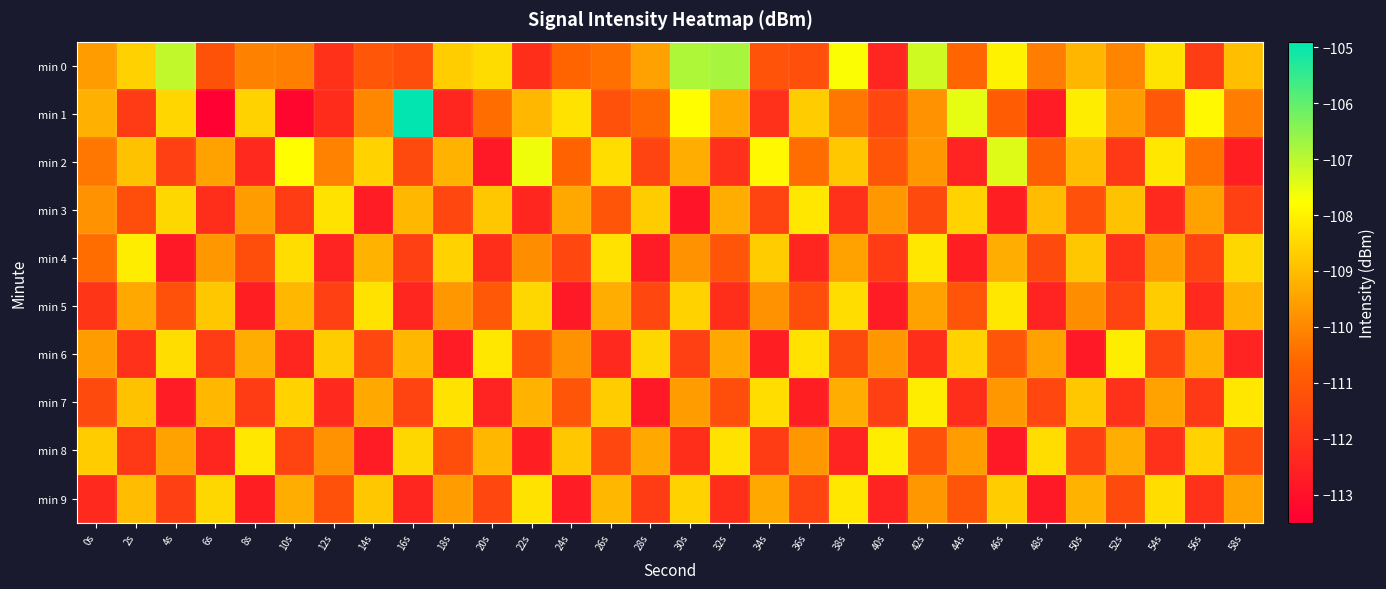

Reading left to right, extract all data points from this chart.

min 0: 0s=-109.6	2s=-108.6	4s=-107.1	6s=-111.2	8s=-110.1	10s=-110.1	12s=-112.1	14s=-111.1	16s=-111.3	18s=-108.7	20s=-108.4	22s=-112.2	24s=-110.7	26s=-110.4	28s=-109.5	30s=-106.9	32s=-106.8	34s=-111.1	36s=-111.2	38s=-107.7	40s=-112.4	42s=-107.2	44s=-110.6	46s=-108.0	48s=-110.2	50s=-109.1	52s=-110.0	54s=-108.3	56s=-111.8	58s=-109.0
min 1: 0s=-109.2	2s=-111.8	4s=-108.5	6s=-113.5	8s=-108.6	10s=-113.3	12s=-112.2	14s=-110.0	16s=-104.9	18s=-112.4	20s=-110.5	22s=-109.1	24s=-108.3	26s=-111.2	28s=-110.6	30s=-107.8	32s=-109.4	34s=-112.1	36s=-108.7	38s=-110.3	40s=-111.5	42s=-109.8	44s=-107.5	46s=-110.9	48s=-112.7	50s=-108.1	52s=-109.6	54s=-111.0	56s=-107.9	58s=-110.2
min 2: 0s=-110.3	2s=-108.9	4s=-111.7	6s=-109.5	8s=-112.3	10s=-107.8	12s=-110.1	14s=-108.6	16s=-111.4	18s=-109.2	20s=-112.8	22s=-107.6	24s=-110.7	26s=-108.4	28s=-111.6	30s=-109.3	32s=-112.1	34s=-107.9	36s=-110.5	38s=-108.8	40s=-111.1	42s=-109.7	44s=-112.5	46s=-107.4	48s=-110.8	50s=-109.0	52s=-111.9	54s=-108.2	56s=-110.4	58s=-112.6
min 3: 0s=-109.8	2s=-111.3	4s=-108.5	6s=-112.2	8s=-109.6	10s=-111.8	12s=-108.3	14s=-112.7	16s=-109.1	18s=-111.5	20s=-108.8	22s=-112.4	24s=-109.4	26s=-111.1	28s=-108.7	30s=-112.9	32s=-109.3	34s=-111.6	36s=-108.2	38s=-112.1	40s=-109.7	42s=-111.4	44s=-108.6	46s=-112.6	48s=-109.0	50s=-111.2	52s=-108.9	54s=-112.3	56s=-109.5	58s=-111.7
min 4: 0s=-110.5	2s=-108.1	4s=-112.8	6s=-109.7	8s=-111.3	10s=-108.4	12s=-112.5	14s=-109.2	16s=-111.7	18s=-108.6	20s=-112.2	22s=-109.9	24s=-111.5	26s=-108.3	28s=-112.7	30s=-109.8	32s=-111.1	34s=-108.7	36s=-112.4	38s=-109.5	40s=-111.8	42s=-108.2	44s=-112.6	46s=-109.3	48s=-111.4	50s=-108.8	52s=-112.1	54s=-109.6	56s=-111.6	58s=-108.5
min 5: 0s=-112.0	2s=-109.4	4s=-111.2	6s=-108.8	8s=-112.6	10s=-109.1	12s=-111.7	14s=-108.3	16s=-112.4	18s=-109.7	20s=-111.0	22s=-108.5	24s=-112.8	26s=-109.3	28s=-111.5	30s=-108.6	32s=-112.2	34s=-109.8	36s=-111.3	38s=-108.4	40s=-112.7	42s=-109.5	44s=-111.1	46s=-108.2	48s=-112.5	50s=-109.9	52s=-111.6	54s=-108.7	56s=-112.3	58s=-109.2
min 6: 0s=-109.6	2s=-112.1	4s=-108.4	6s=-111.8	8s=-109.3	10s=-112.4	12s=-108.7	14s=-111.5	16s=-109.1	18s=-112.7	20s=-108.2	22s=-111.2	24s=-109.8	26s=-112.3	28s=-108.5	30s=-111.7	32s=-109.4	34s=-112.6	36s=-108.3	38s=-111.4	40s=-109.7	42s=-112.2	44s=-108.6	46s=-111.1	48s=-109.5	50s=-112.8	52s=-108.1	54s=-111.6	56s=-109.2	58s=-112.5
min 7: 0s=-111.4	2s=-108.9	4s=-112.7	6s=-109.1	8s=-111.8	10s=-108.6	12s=-112.3	14s=-109.4	16s=-111.6	18s=-108.3	20s=-112.5	22s=-109.2	24s=-111.1	26s=-108.7	28s=-112.8	30s=-109.6	32s=-111.3	34s=-108.4	36s=-112.6	38s=-109.3	40s=-111.7	42s=-108.1	44s=-112.2	46s=-109.7	48s=-111.5	50s=-108.8	52s=-112.1	54s=-109.5	56s=-111.9	58s=-108.2
min 8: 0s=-108.7	2s=-111.9	4s=-109.5	6s=-112.4	8s=-108.2	10s=-111.6	12s=-109.8	14s=-112.7	16s=-108.5	18s=-111.3	20s=-109.1	22s=-112.6	24s=-108.8	26s=-111.5	28s=-109.4	30s=-112.2	32s=-108.3	34s=-111.8	36s=-109.7	38s=-112.5	40s=-108.1	42s=-111.2	44s=-109.6	46s=-112.8	48s=-108.4	50s=-111.7	52s=-109.3	54s=-112.1	56s=-108.6	58s=-111.4
min 9: 0s=-112.3	2s=-109.0	4s=-111.7	6s=-108.5	8s=-112.6	10s=-109.3	12s=-111.2	14s=-108.8	16s=-112.4	18s=-109.6	20s=-111.5	22s=-108.3	24s=-112.7	26s=-109.1	28s=-111.8	30s=-108.6	32s=-112.2	34s=-109.4	36s=-111.6	38s=-108.2	40s=-112.5	42s=-109.7	44s=-111.1	46s=-108.7	48s=-112.8	50s=-109.2	52s=-111.4	54s=-108.4	56s=-112.1	58s=-109.5